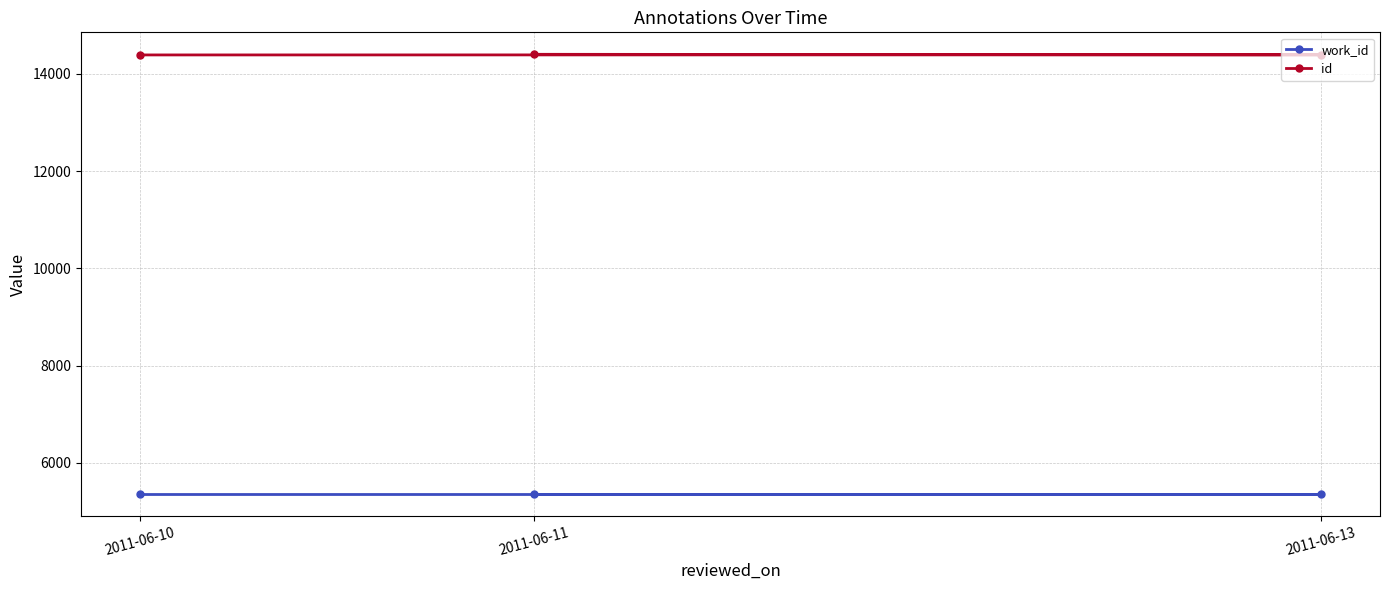

Between 2011-06-10 and 2011-06-11, which is larger?

2011-06-10